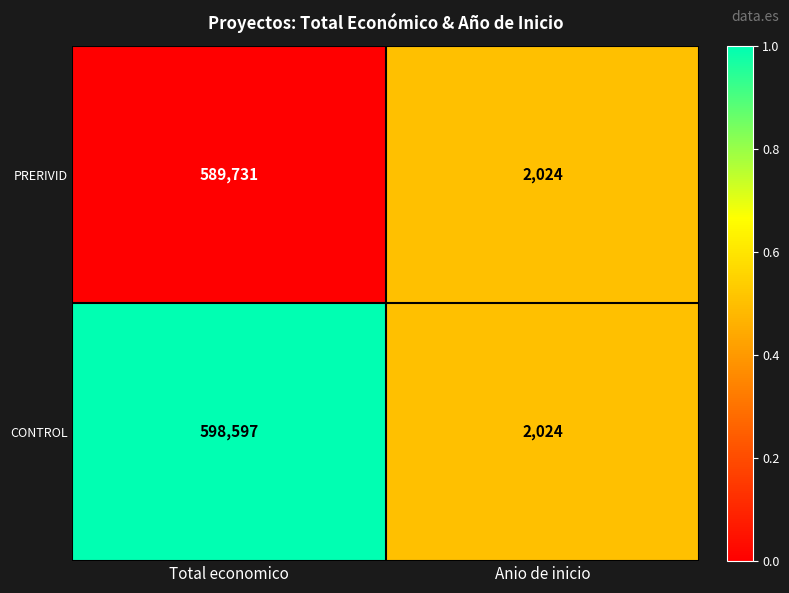

What is the sum of all CONTROL values?

600621